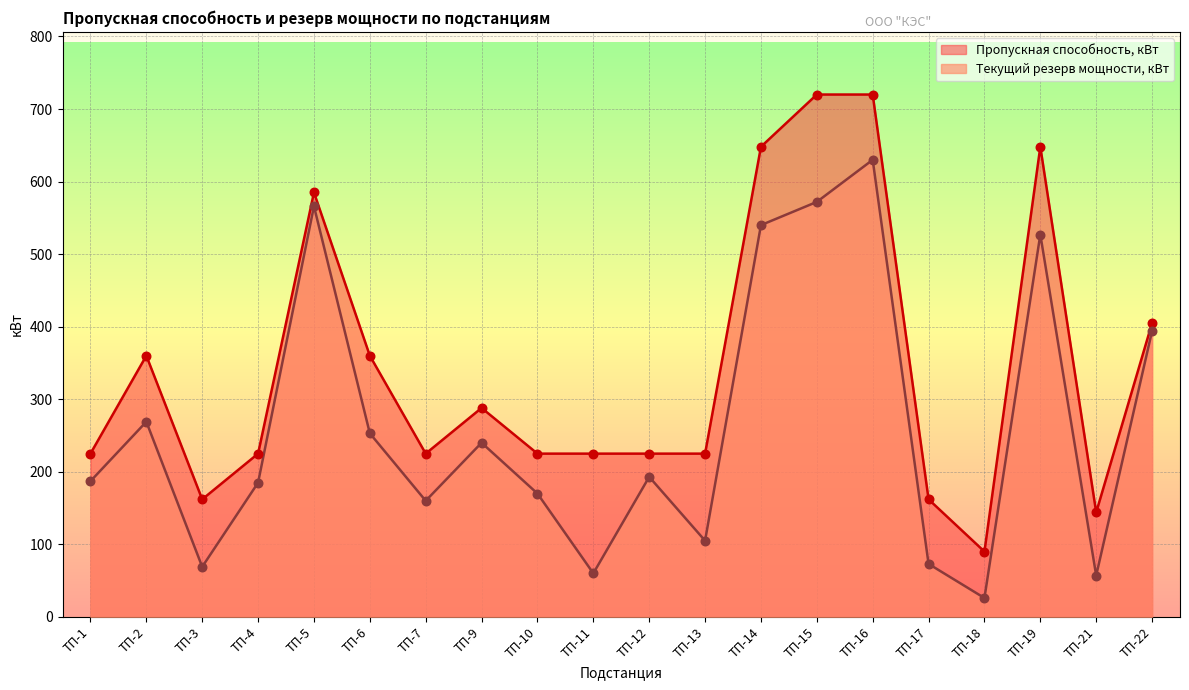

What is the total value across all series at ТП-2?

629